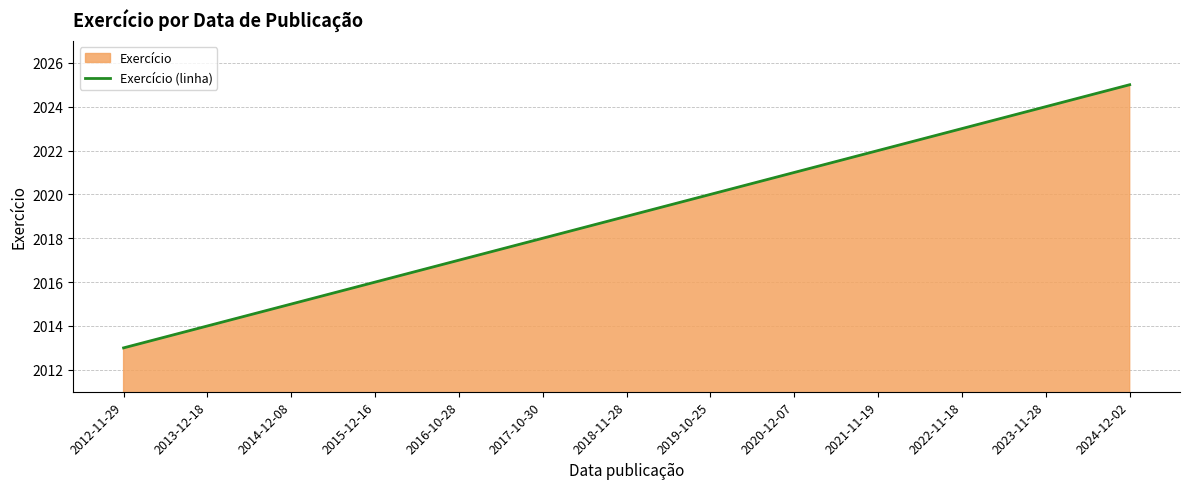

The chart shows a value of 3282 at 2017-10-30. True or false?

False